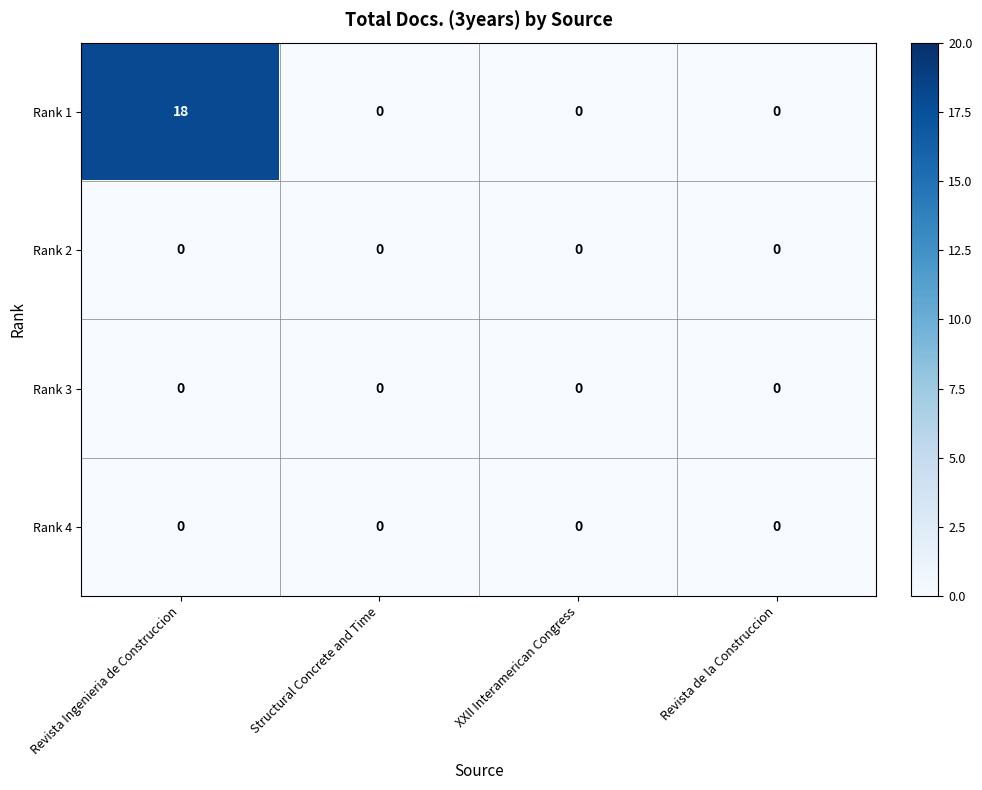

Which series has the largest range (max minus min)?

Rank 1